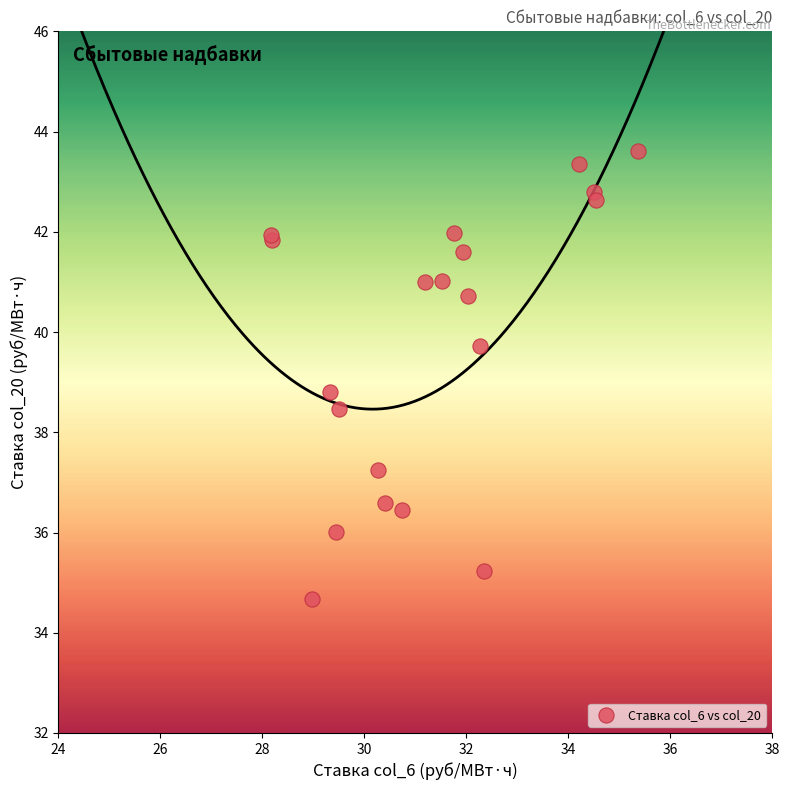

What Y value in the scatter plot is closest to 39?

38.8